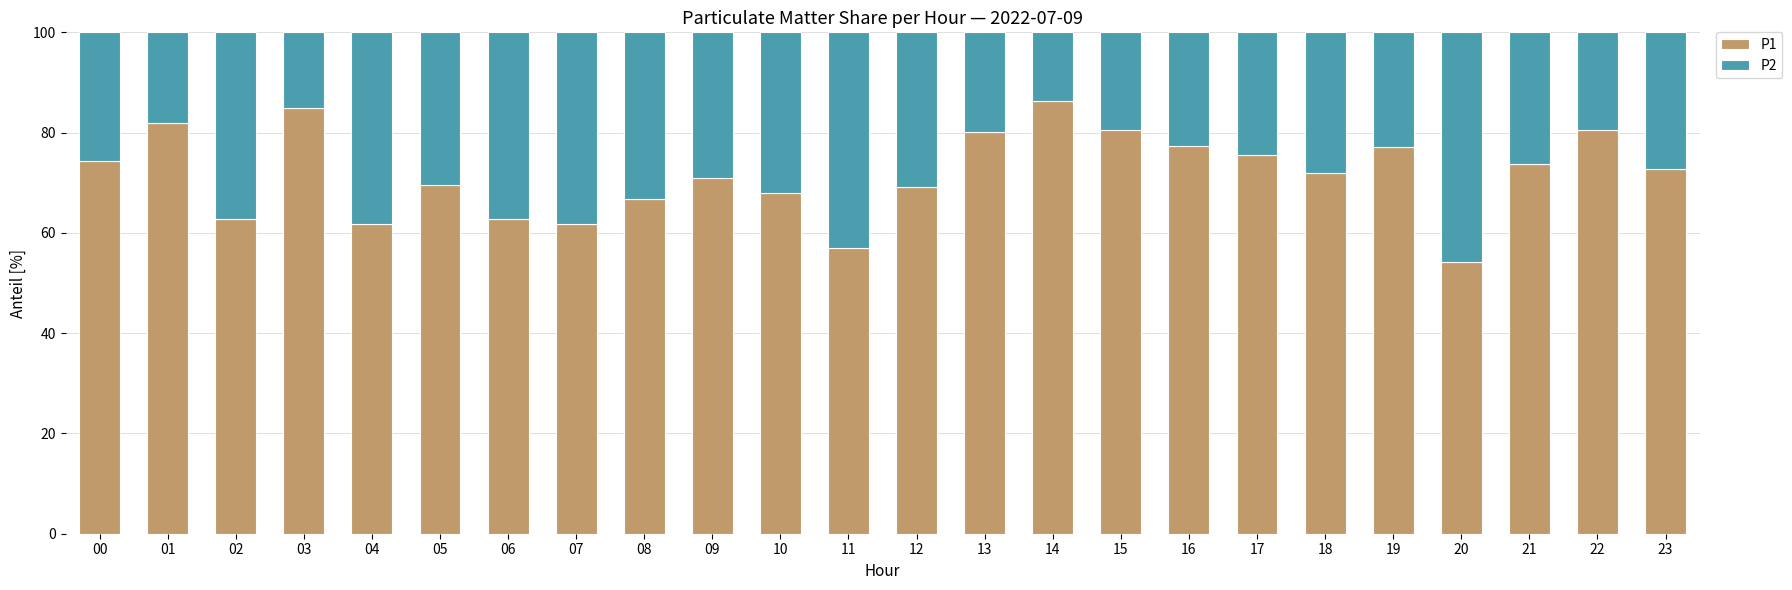

What is the total value across all series at 17?

100.0